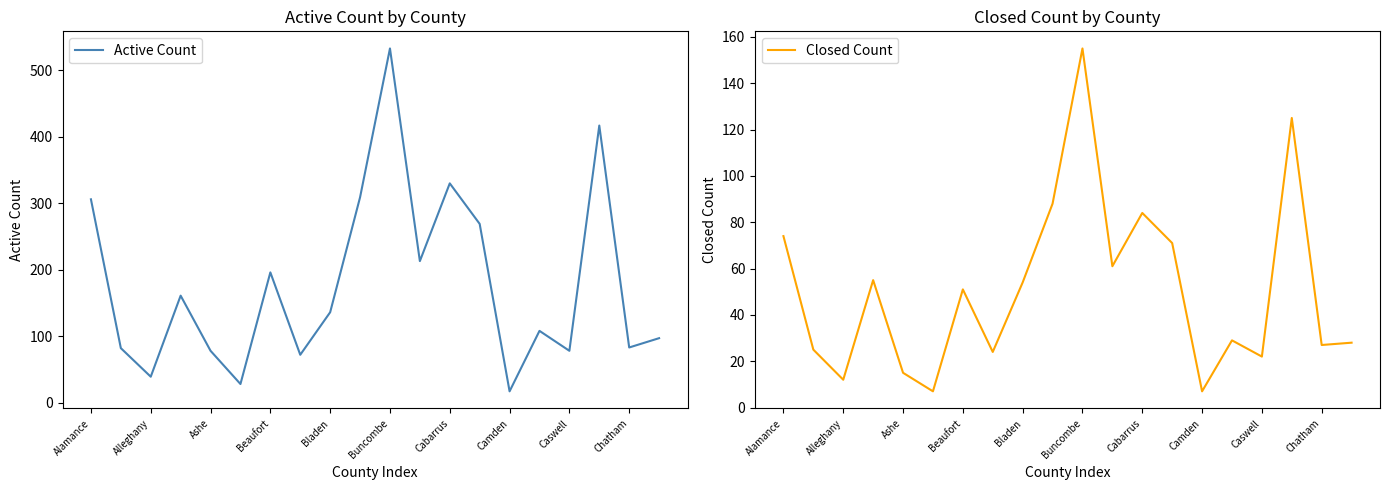

At which label does Closed Count first exceed 51?

Alamance